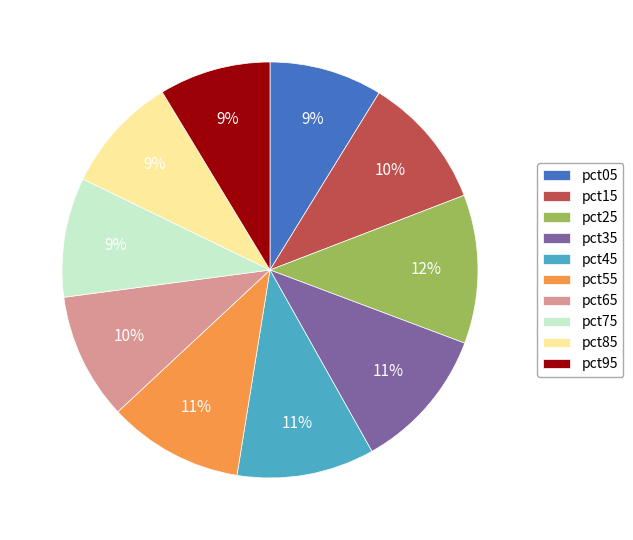

Is it true that pct35 is 5% of the pie?

False